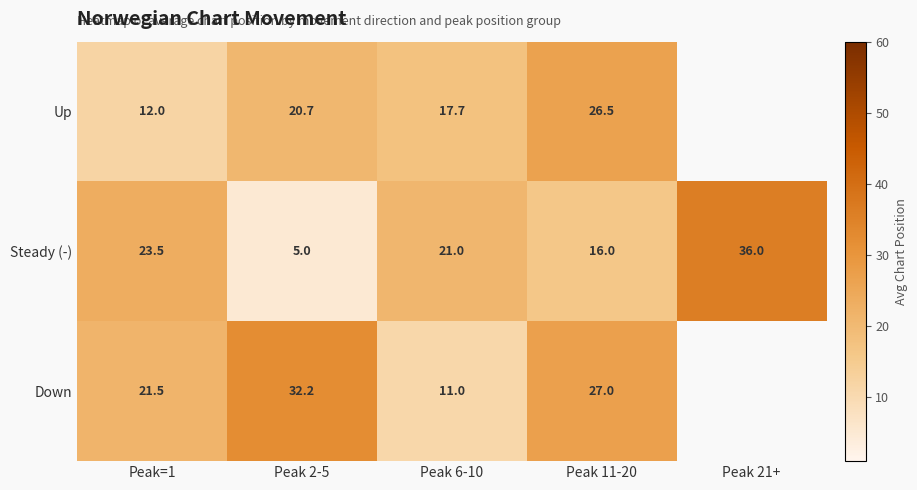

At how many categories does at least one series exceed 34?

1